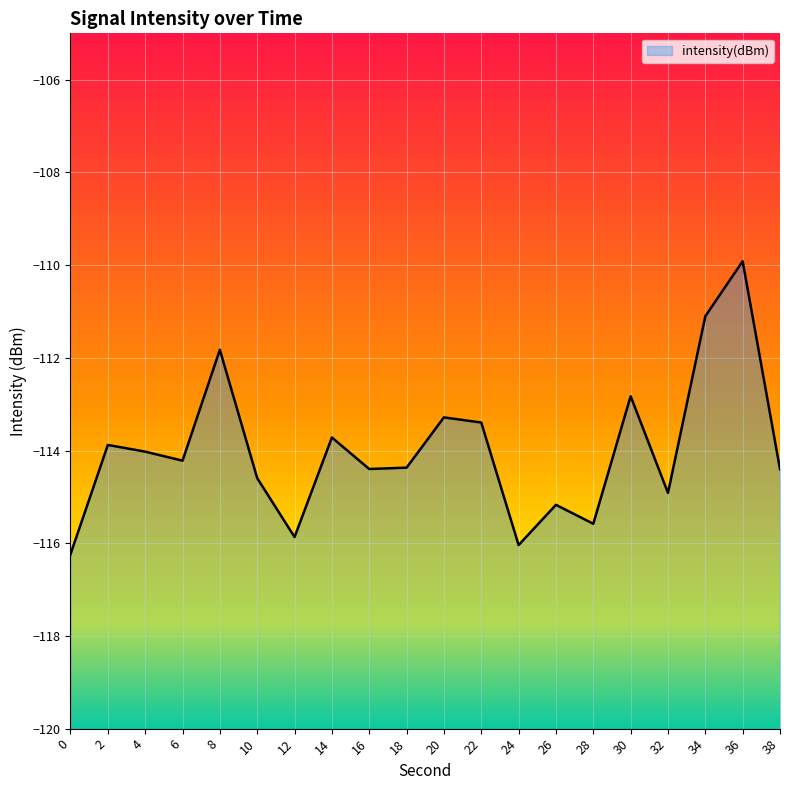

What is the sum of the values at 20 and 4?

-227.3